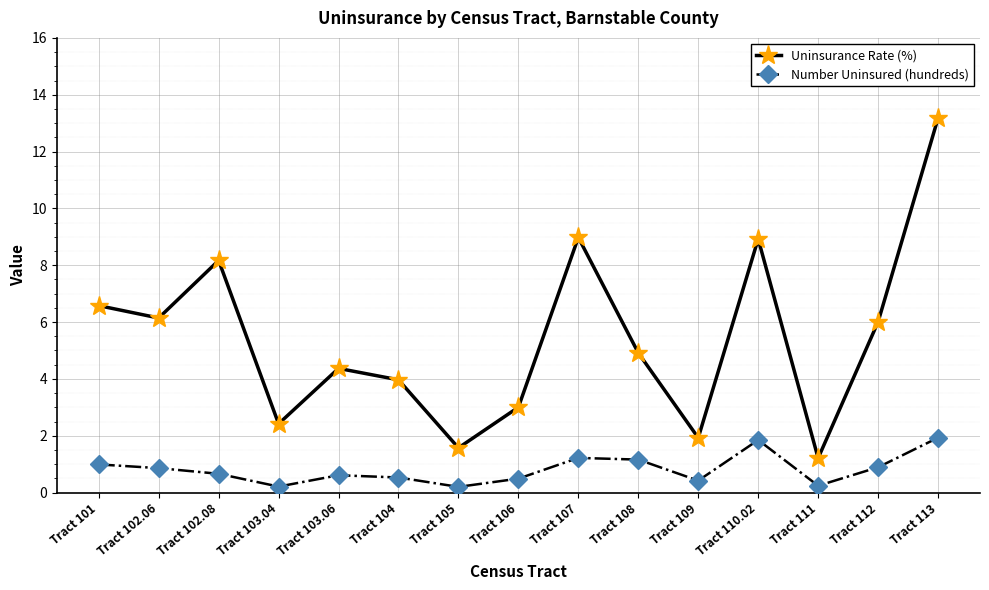

Count the number of categories in the chart.

15